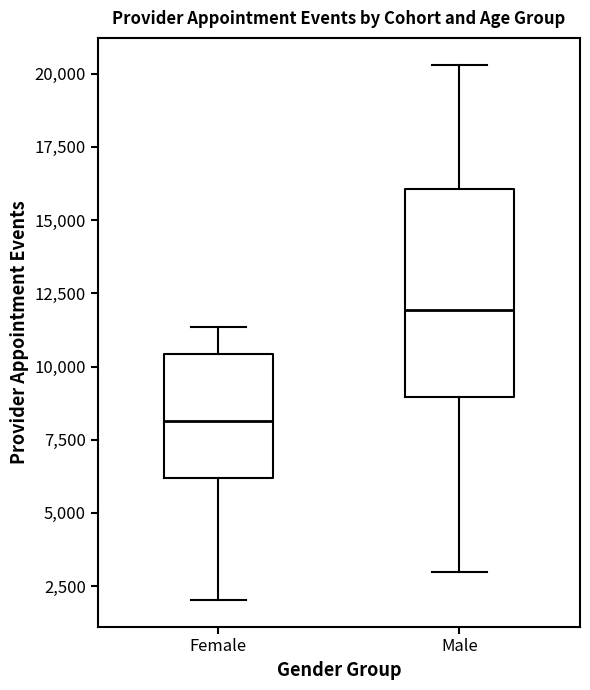

Which box is the tallest, from its lower edge to its upper edge?

Male